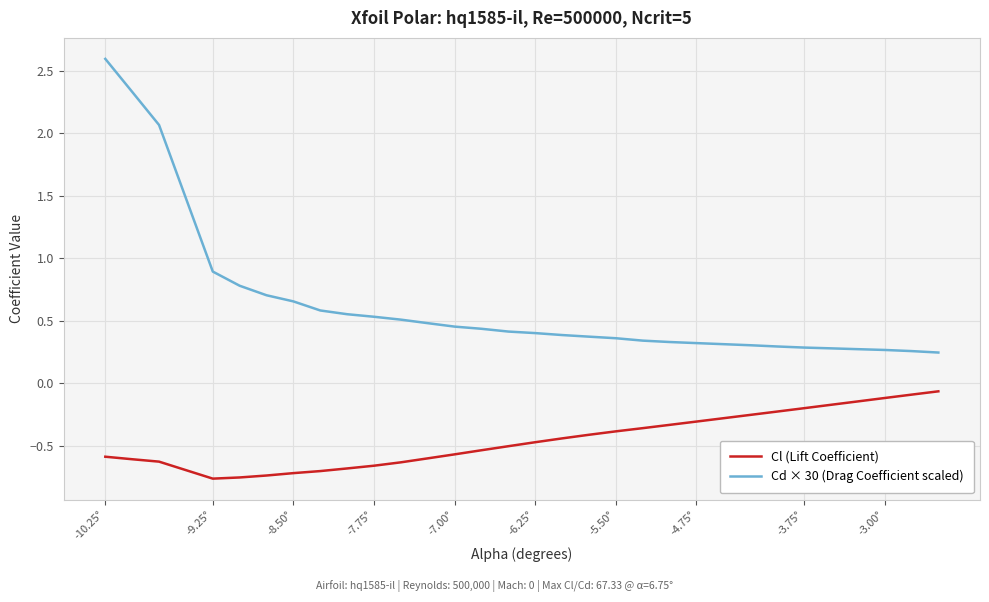

What is the maximum value shown in the chart?

2.6